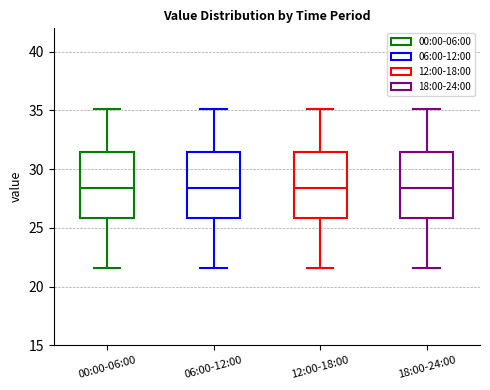

Where does the median line of the box for 12:00-18:00 sit on the y-axis? The values are not printed on the chart, so give them approximately, as read against the axis.

28.5